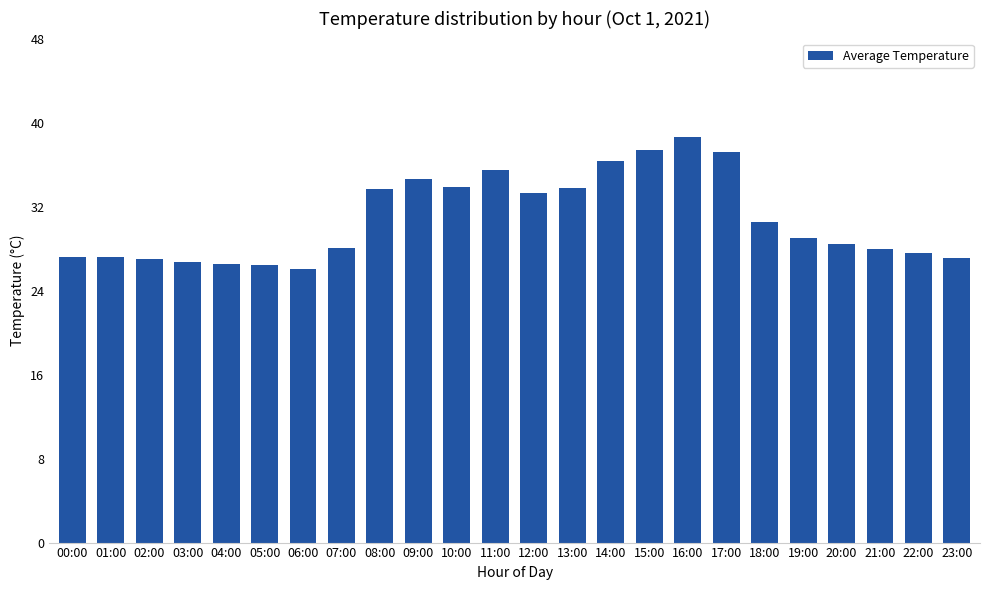

Approximately how many times larger is the value at 07:00 compared to 14:00?

0.8